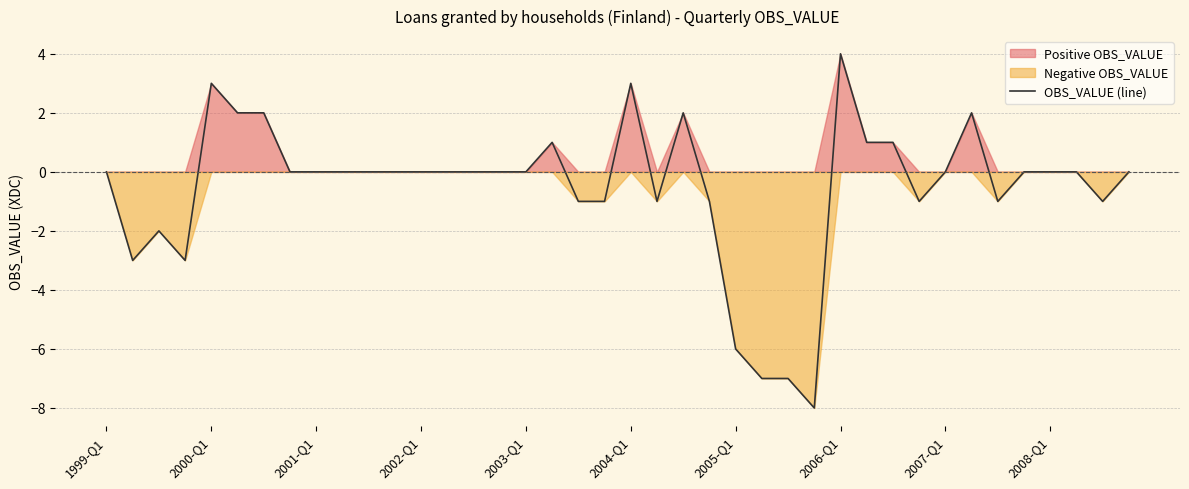

Is it true that the value at 29 is 1?

True